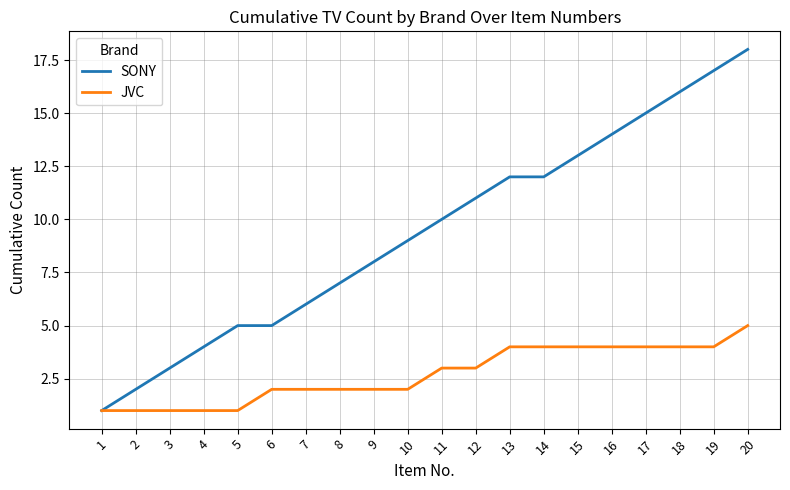

Does the chart have visible grid lines?

Yes